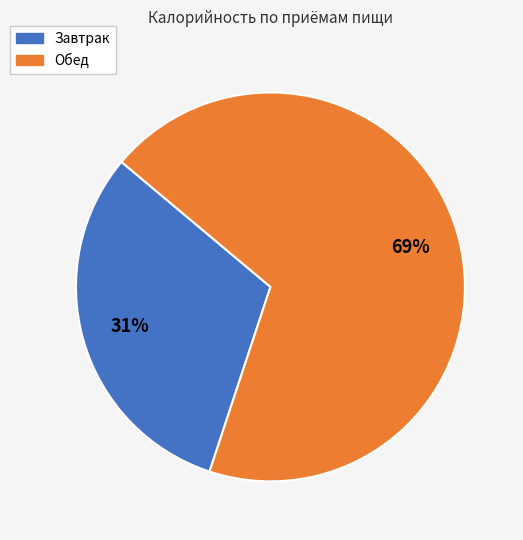

To the nearest percent, what is the difference between the Обед and Завтрак slice percentages?

38%